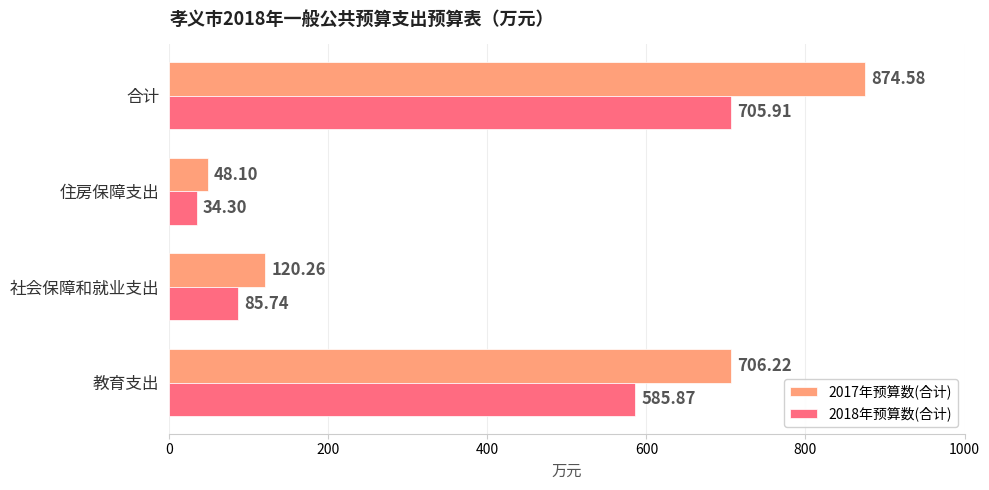

How many data points in 2018年预算数(合计) are less than 585?

2